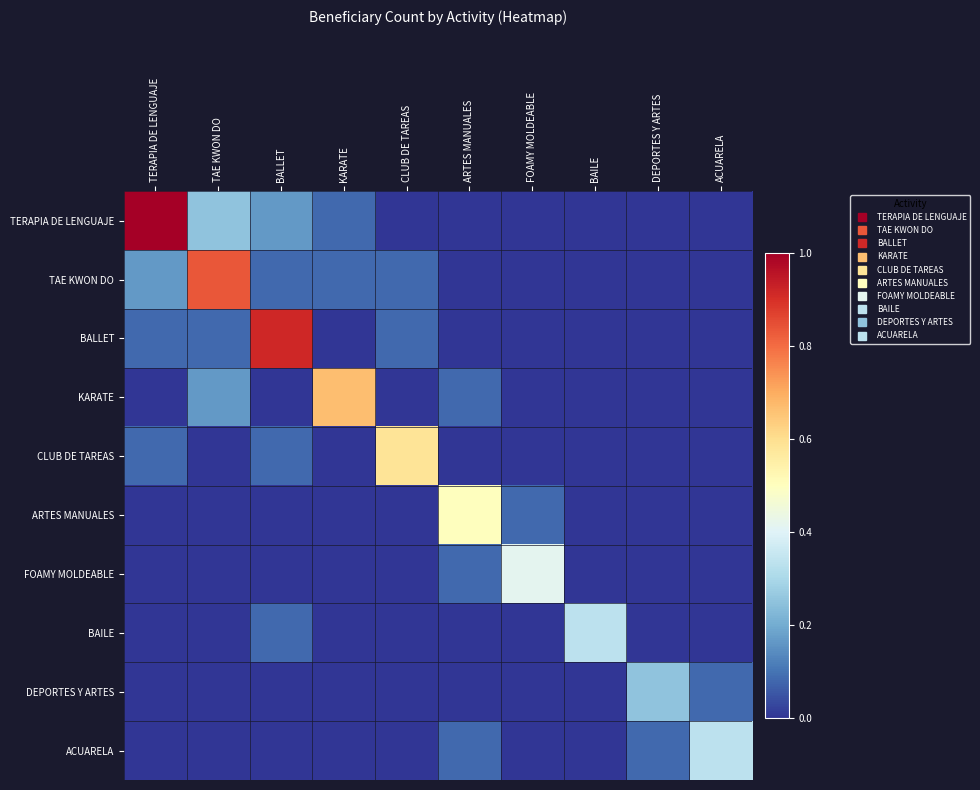

Which series has the widest spread of values?

TERAPIA DE LENGUAJE